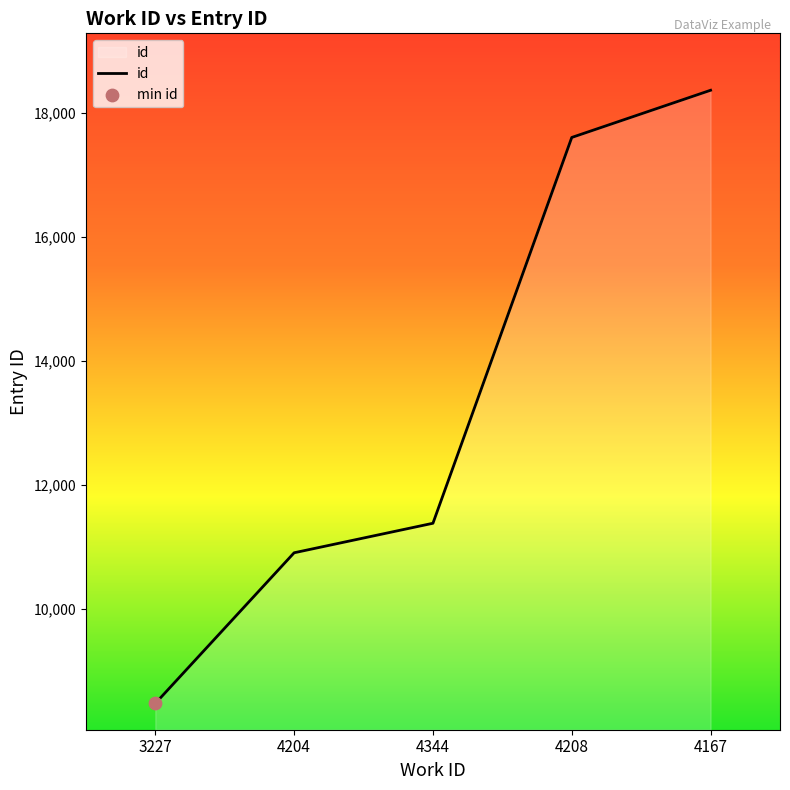

Which has a higher value, 4167 or 4204?

4167